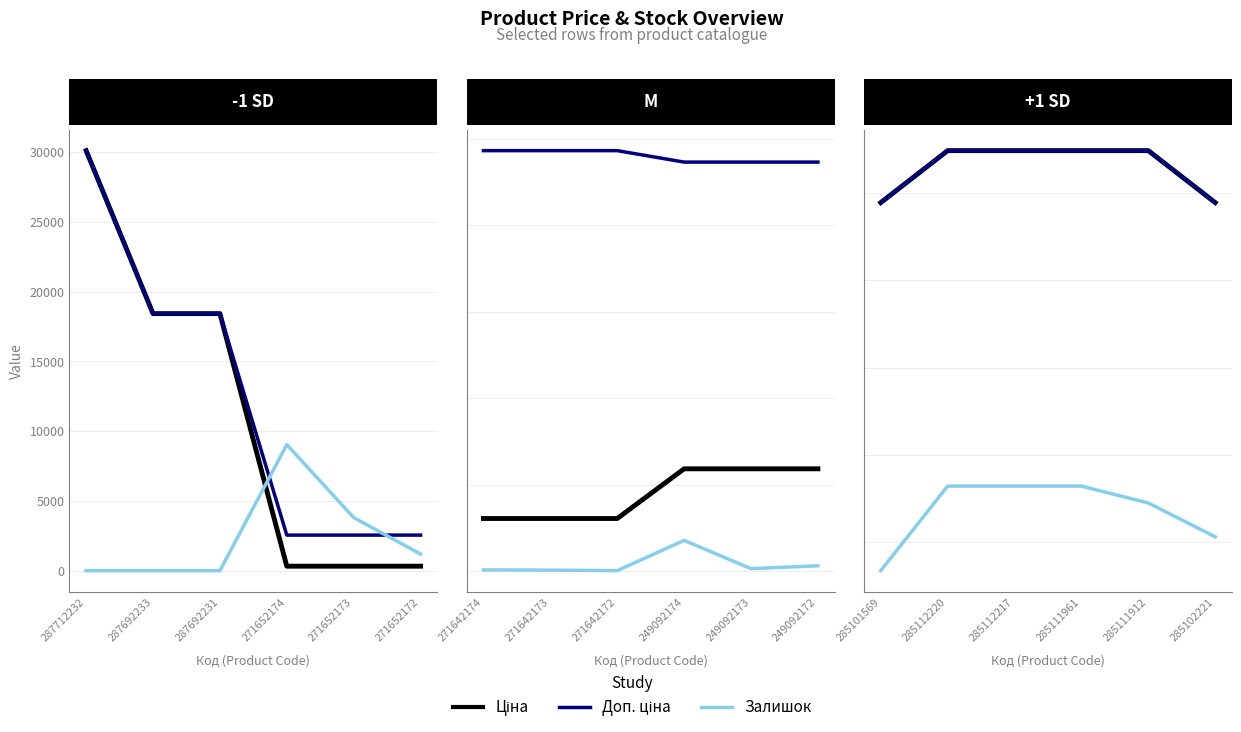

What is the value of the Ціна point at the 2nd from the left?

10964.4